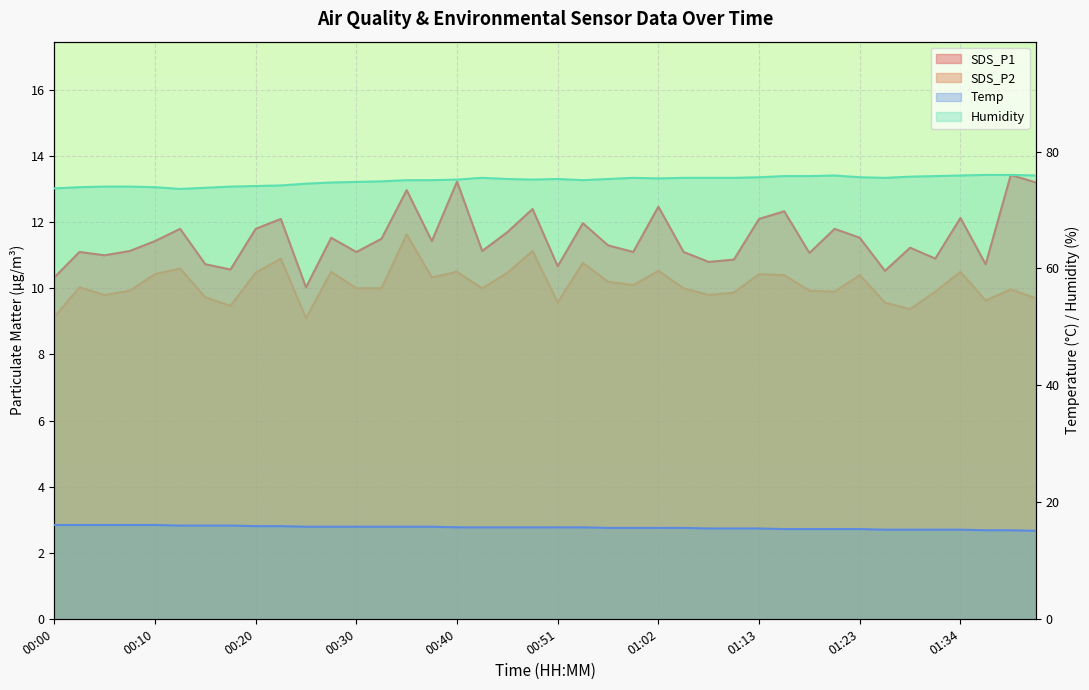

What is the spread (max minus min) of values at 01:34?

65.4